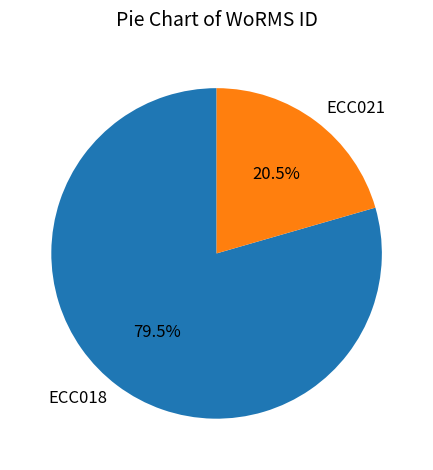

What is the majority slice?

ECC018